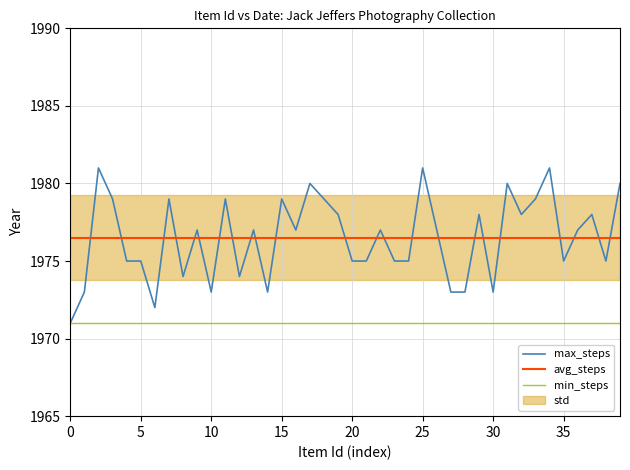

True or false: avg_steps and min_steps intersect in this chart.

False